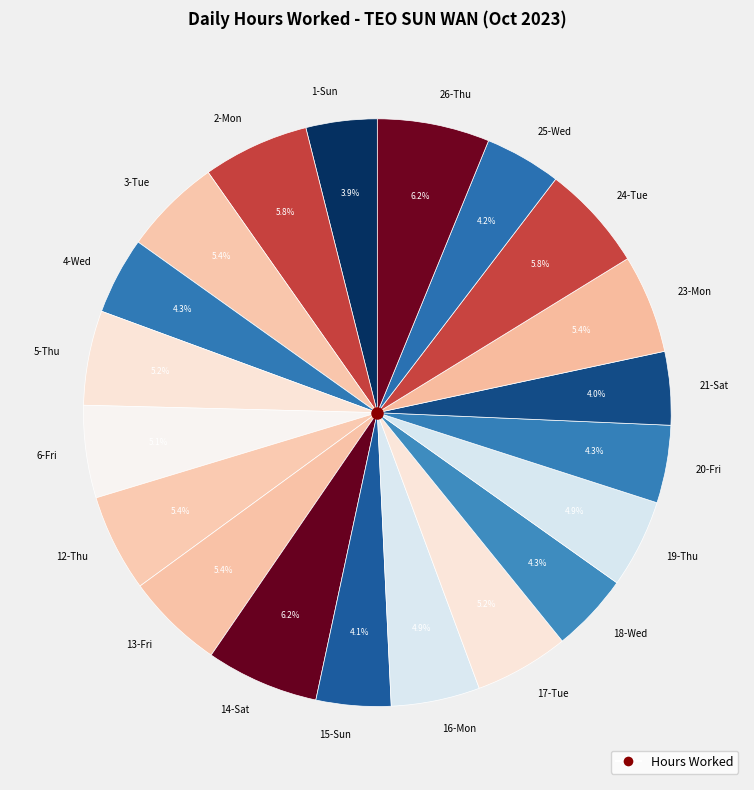

How many slices are in this pie chart?

20